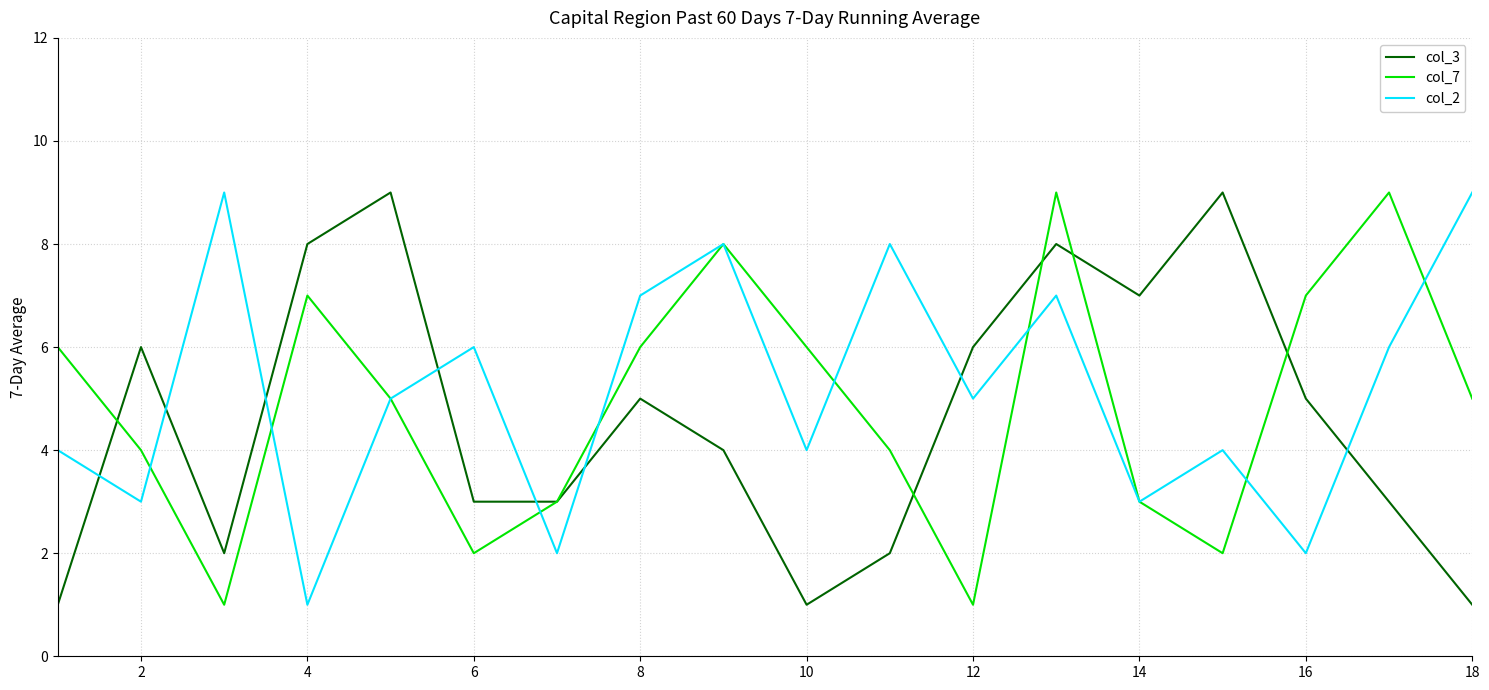

After their last crossing, which series has the higher values: col_2 or col_3?

col_2